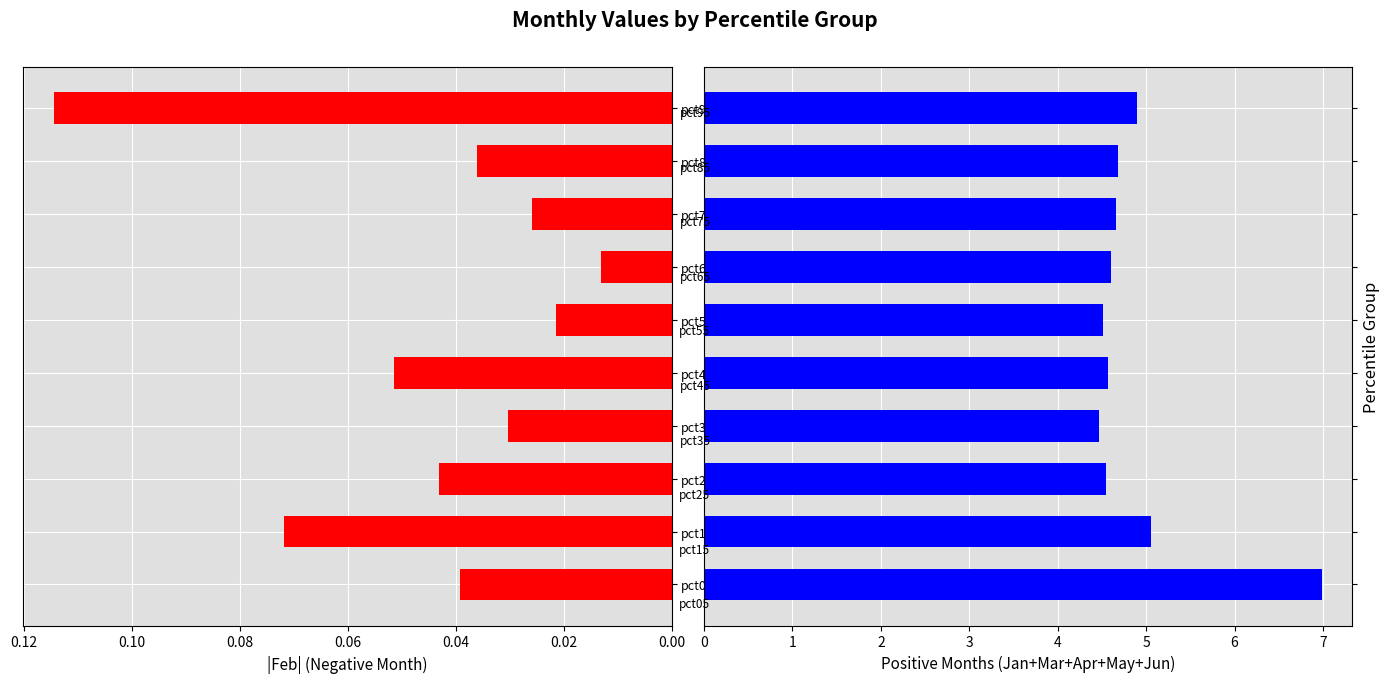

True or false: Feb has a value of 0.1 at pct85.

False